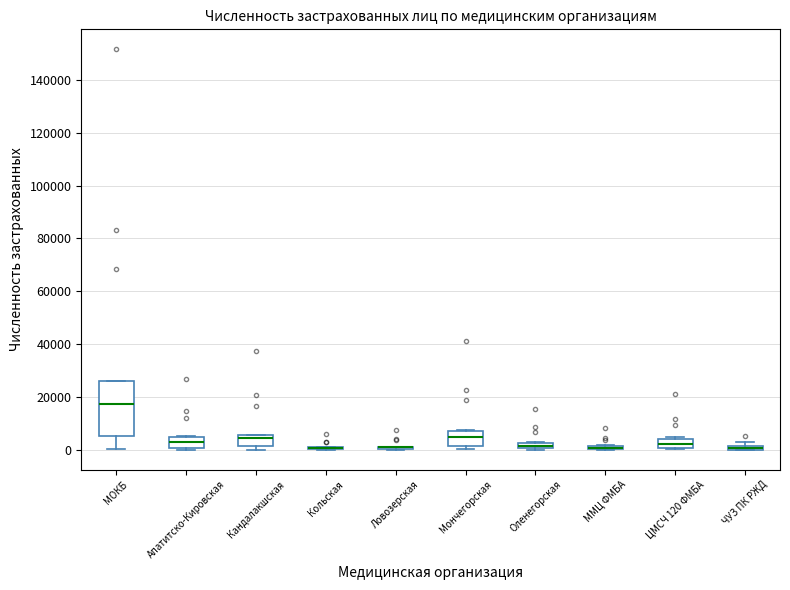

Where is the lower edge of the box for МОКБ on the y-axis? The values are not printed on the chart, so give them approximately, as read against the axis.

6000